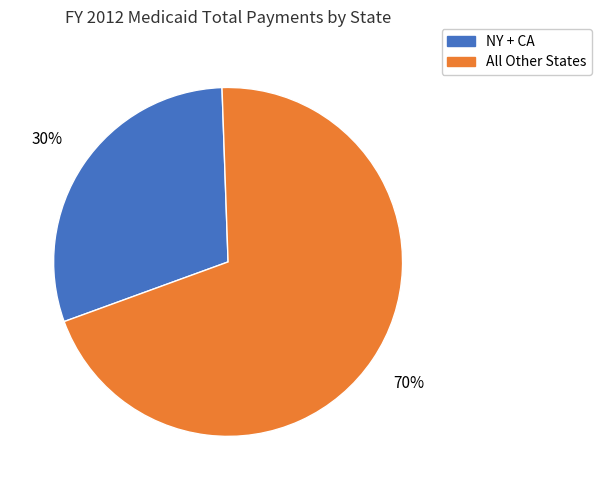

True or false: NY + CA accounts for 30% of the total.

True